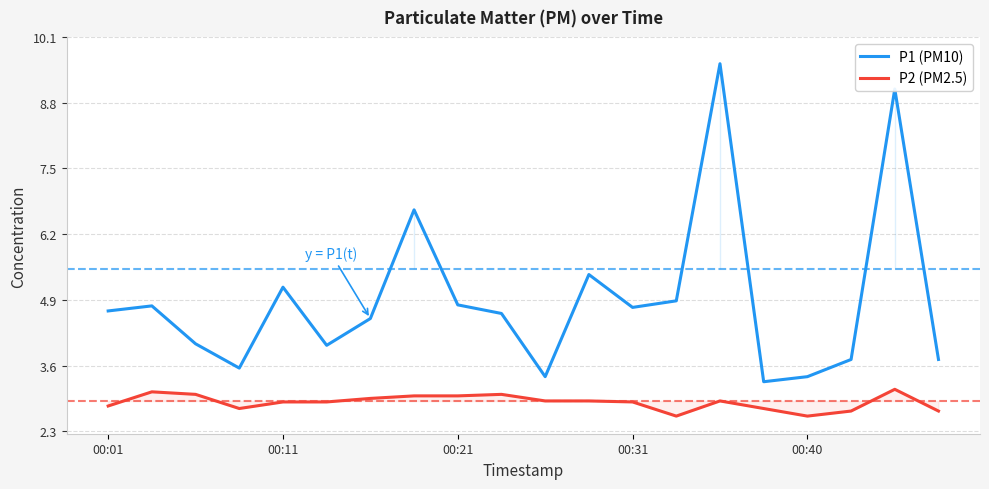

What is the smallest value displayed?

2.6